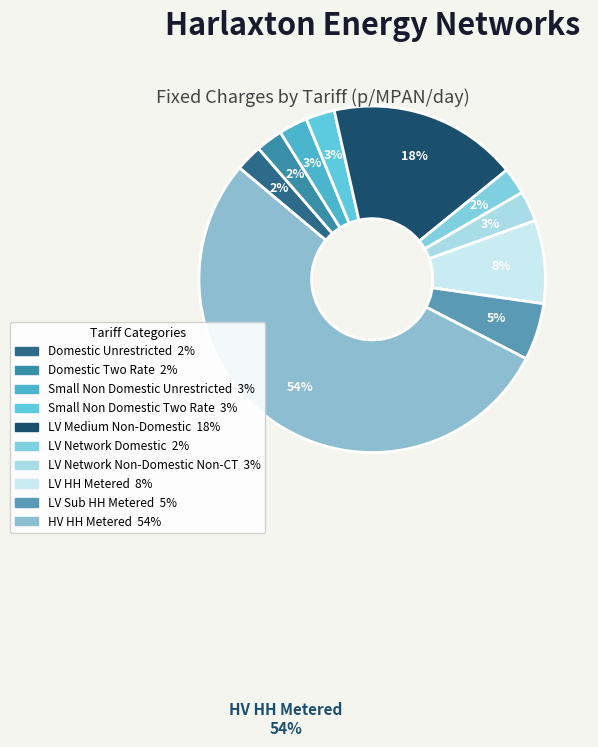

What percentage is the Small Non Domestic Unrestricted slice, to the nearest percent?

3%